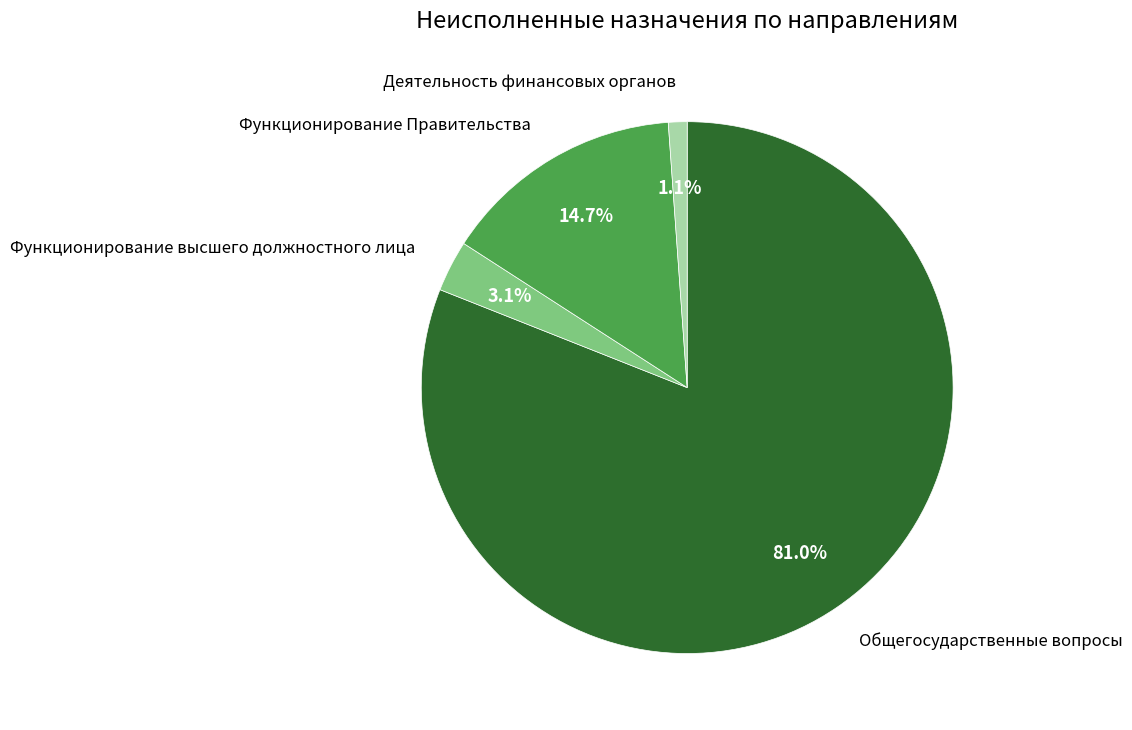

How many slices are in this pie chart?

4